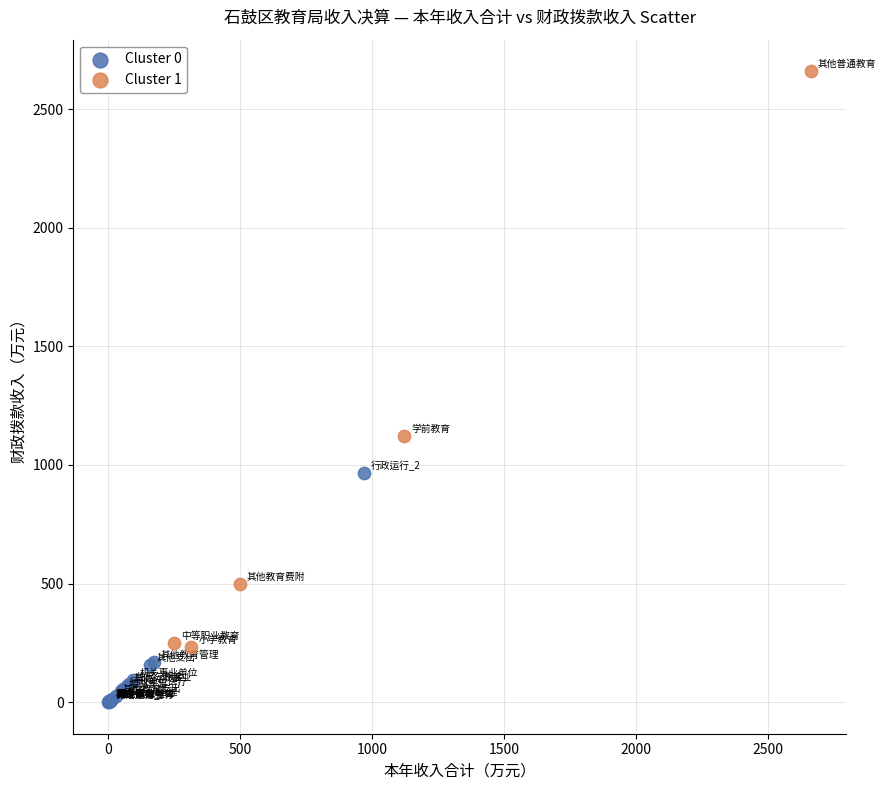

Which series contains the highest Y value?

Cluster 1